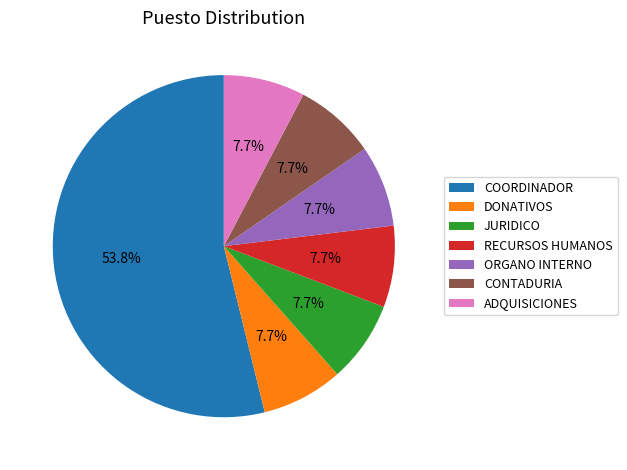

Between COORDINADOR and JURIDICO, which is larger?

COORDINADOR